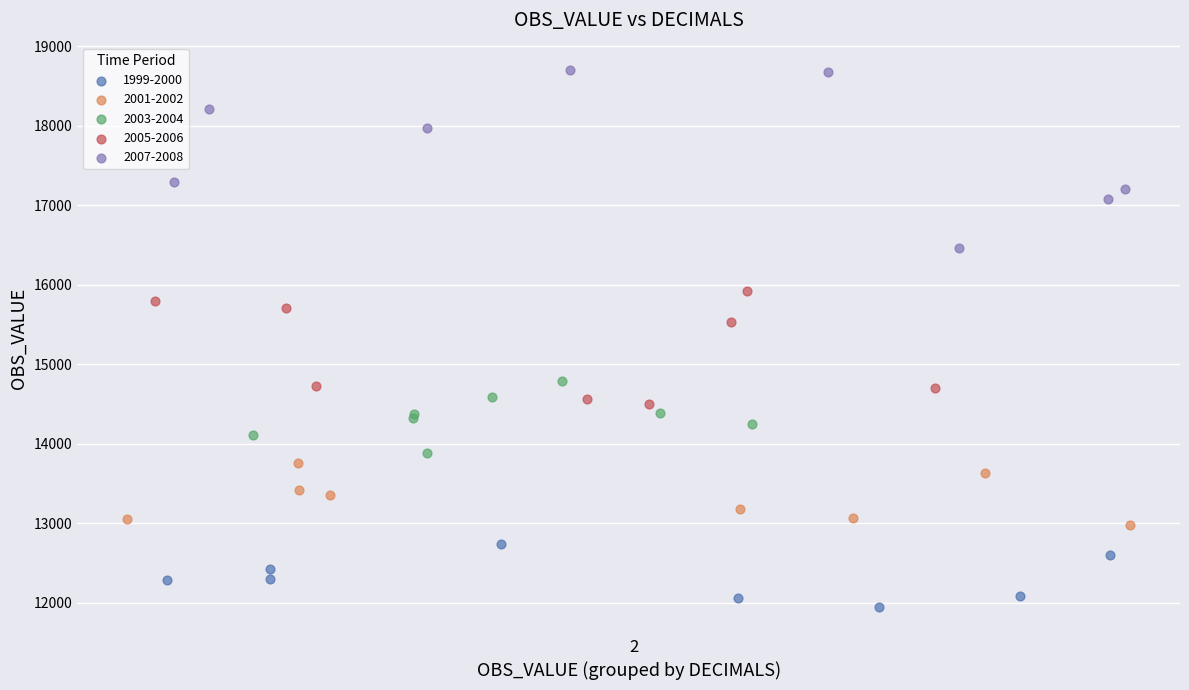

Which series has the widest spread of Y values?

2007-2008